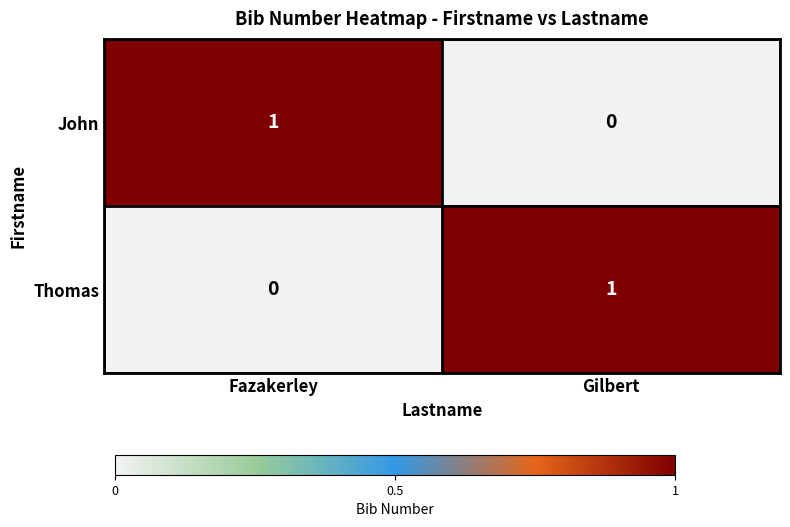

At which label does Thomas reach its peak?

Gilbert